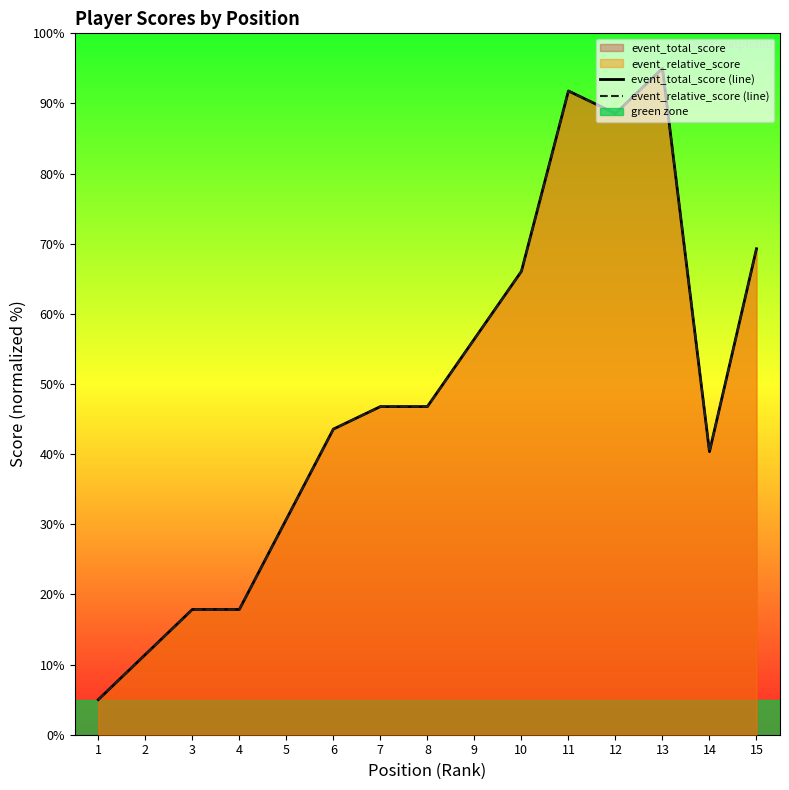

What is the approximate value of event_total_score (line) at 5?

30.7